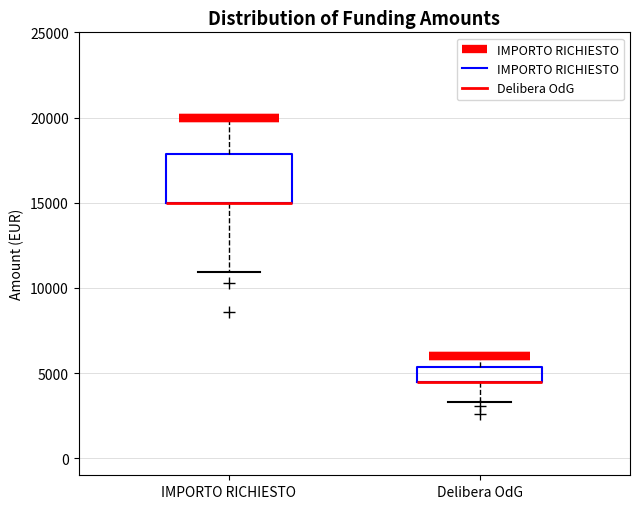

Which box is the tallest, from its lower edge to its upper edge?

IMPORTO RICHIESTO